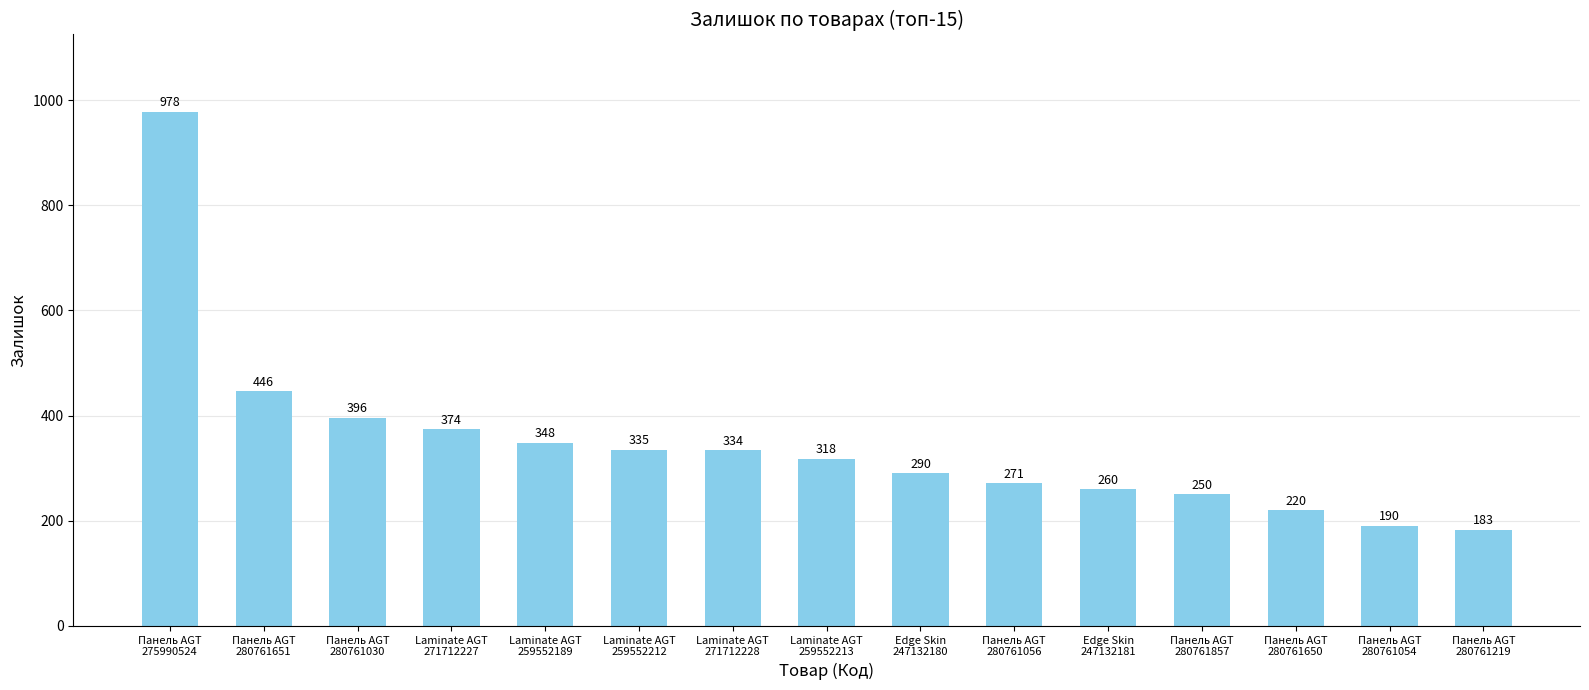

Where does the data first go above 318?

Панель AGT
275990524